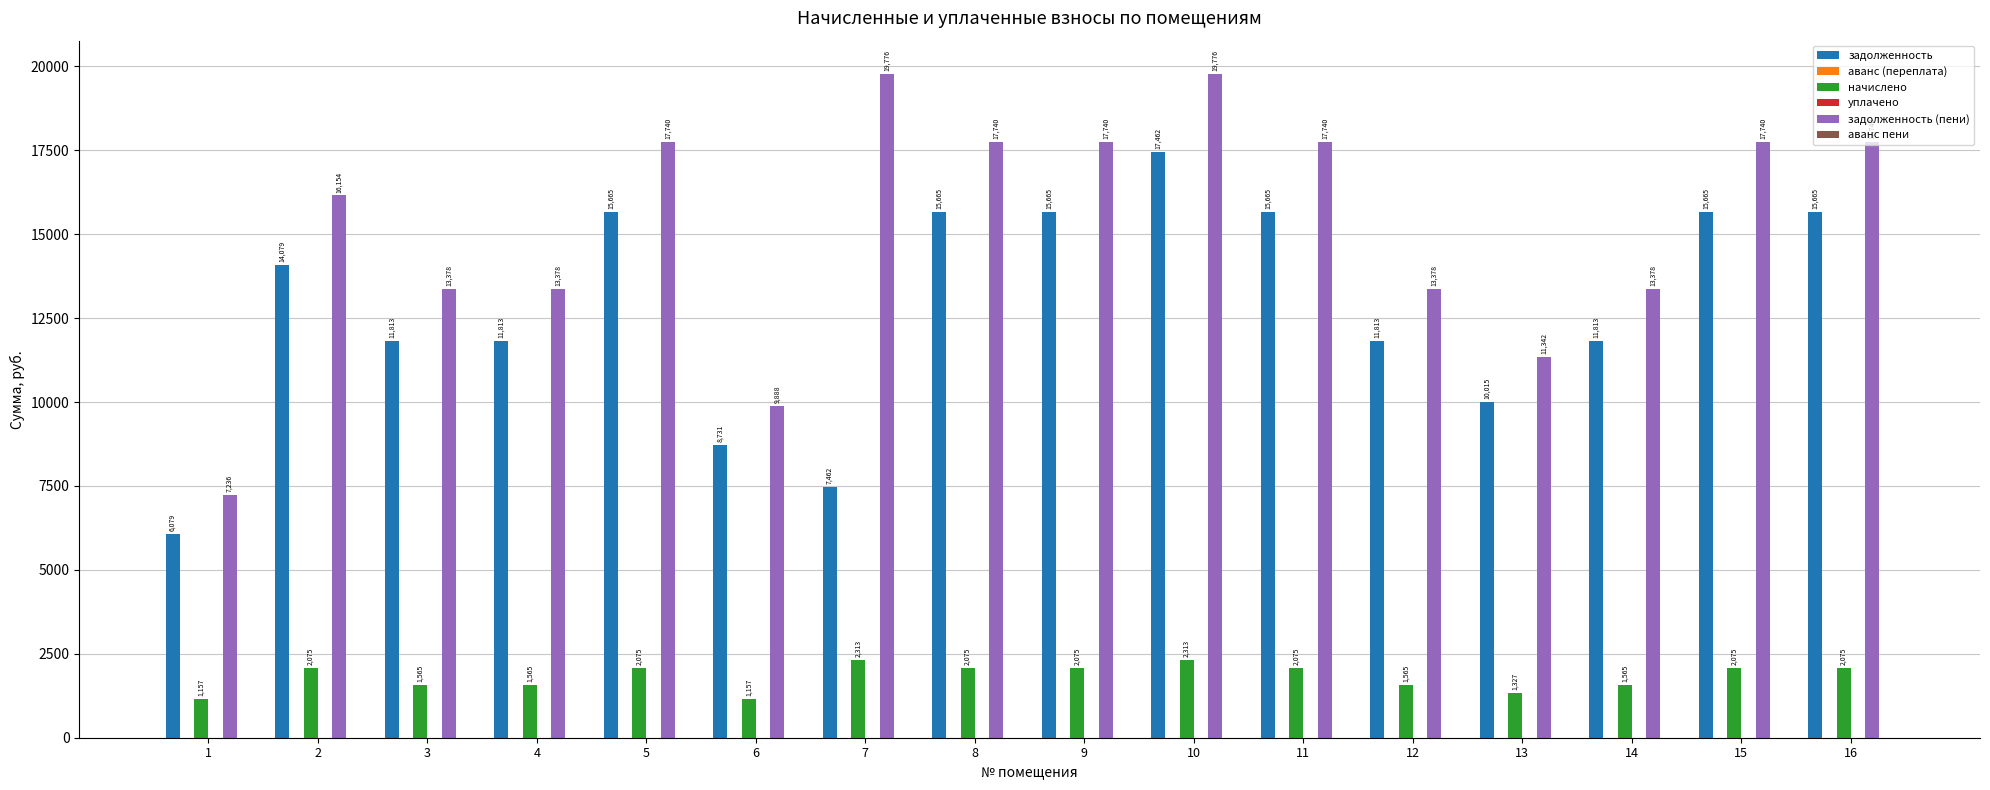

At 5, list the series in order from smallest to largest.

аванс (переплата), уплачено, аванс пени, начислено, задолженность, задолженность (пени)